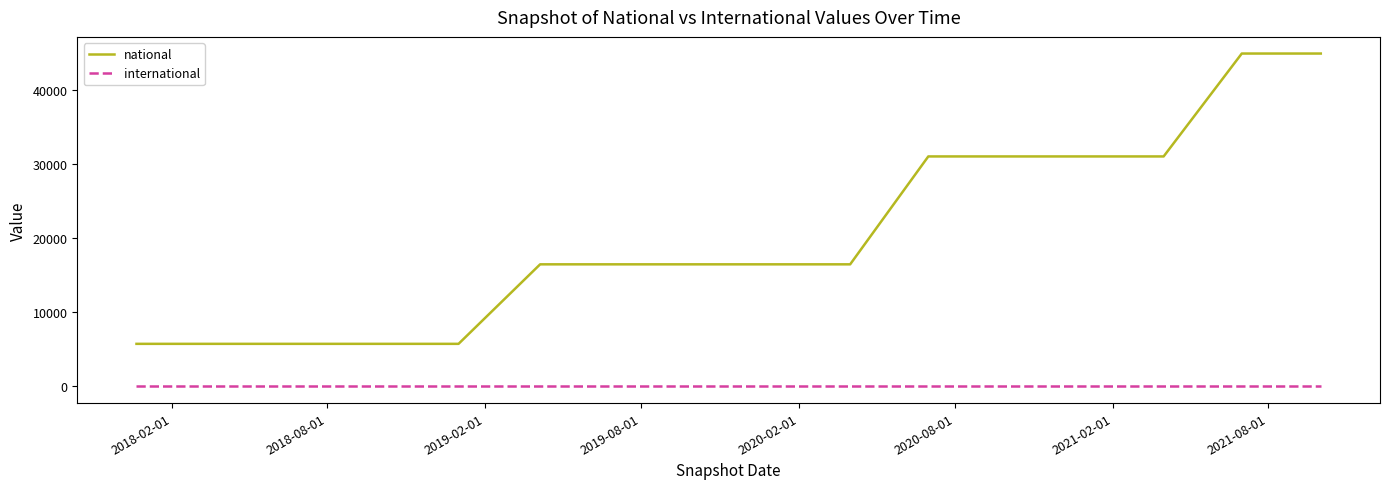

How many distinct data groups are displayed?

2